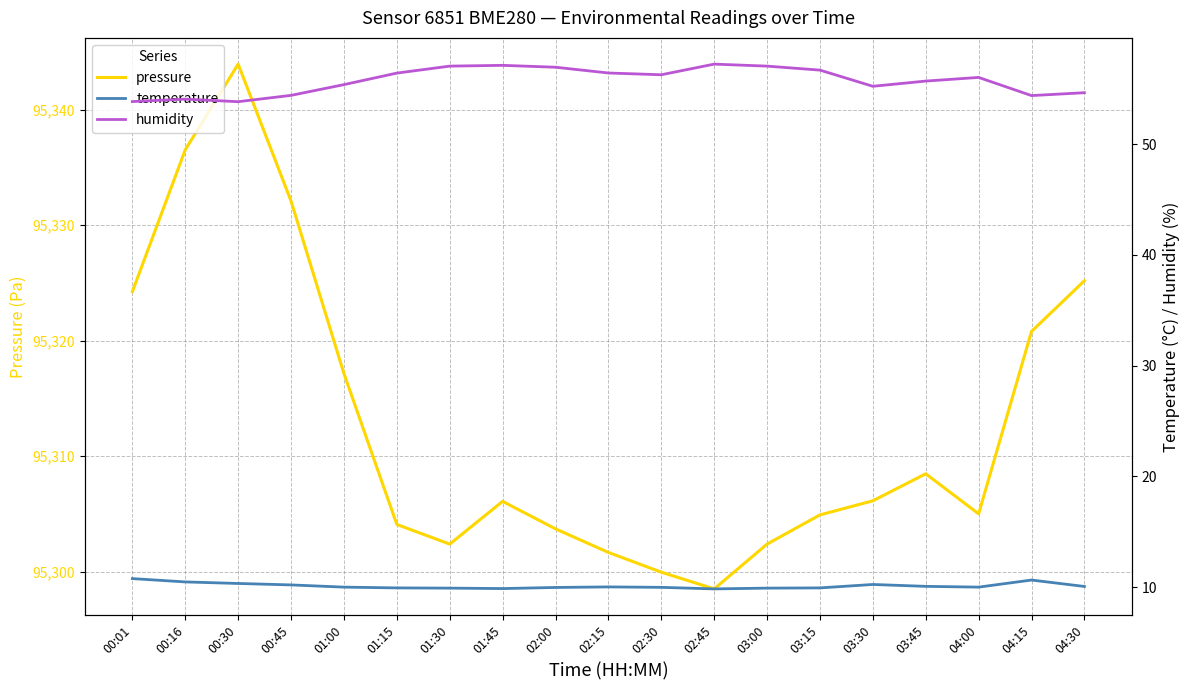

Where is the first local maximum for pressure?

00:30